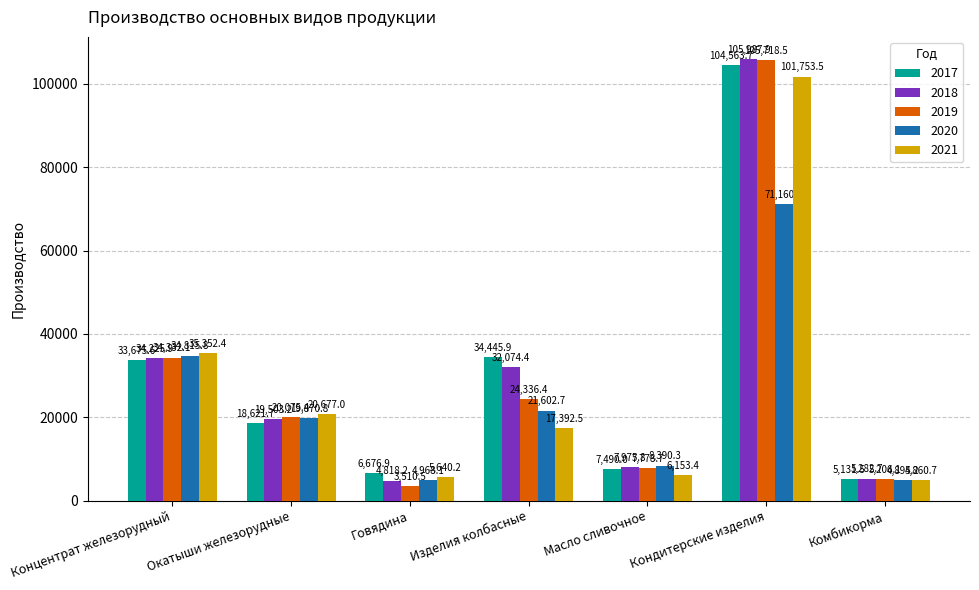

How many data points in 2017 are less than 18621?

3